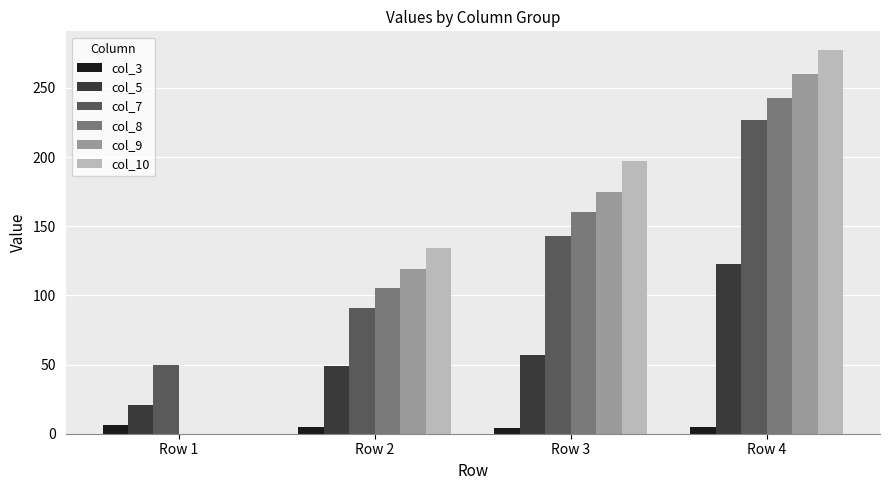

The value of col_7 at Row 4 is 68. True or false?

False